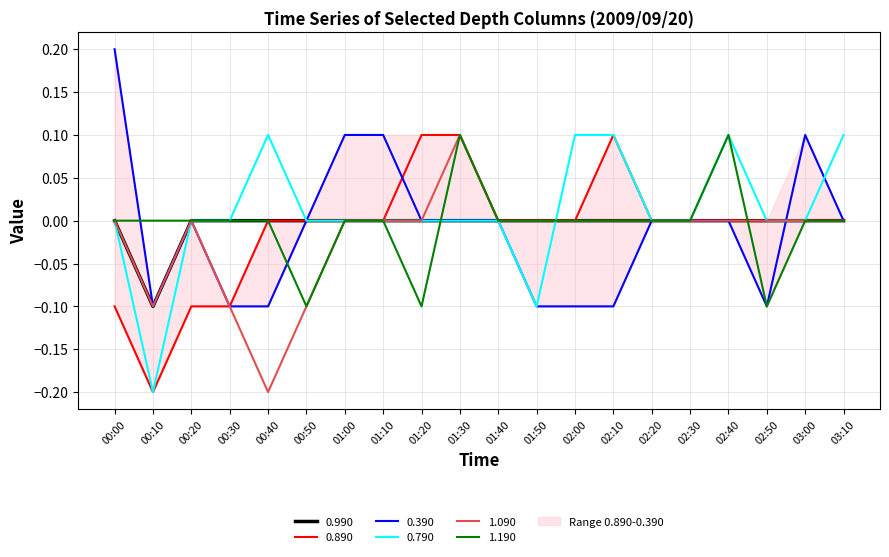

At which category does 1.190 reach its first local peak?

01:30